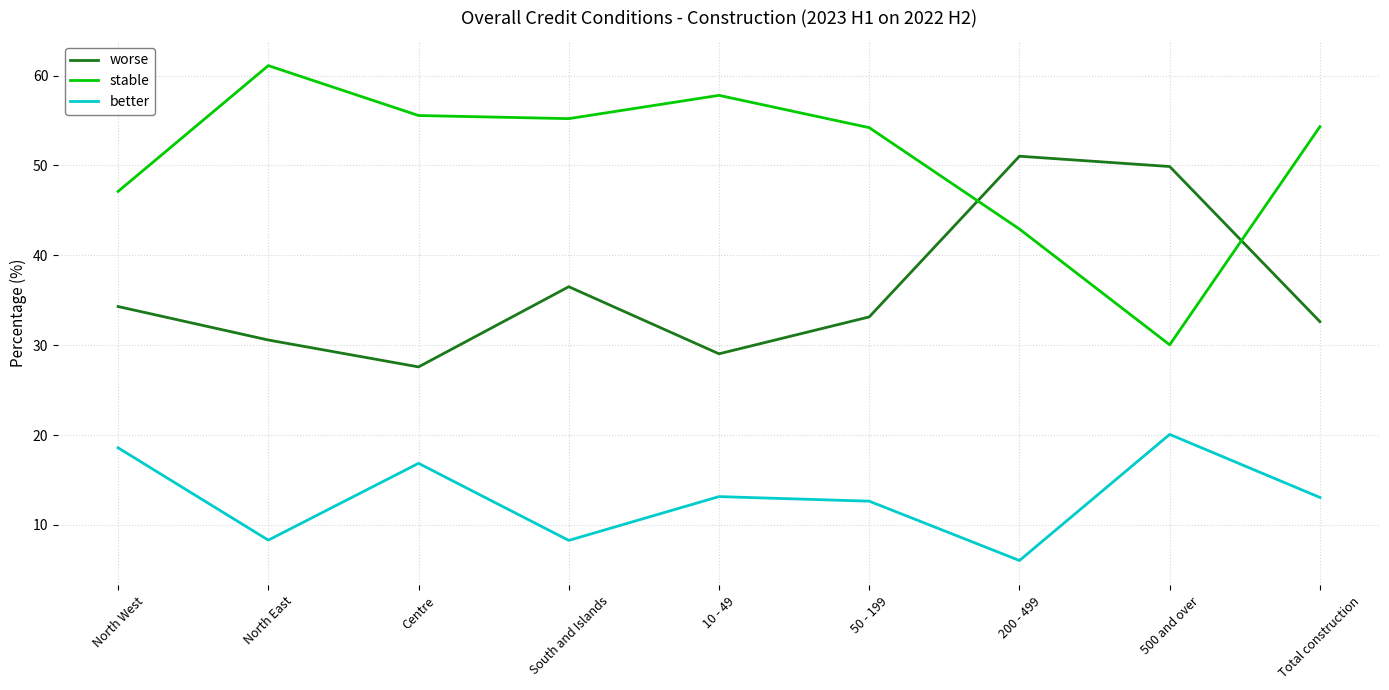

At which label does worse reach its minimum?

Centre